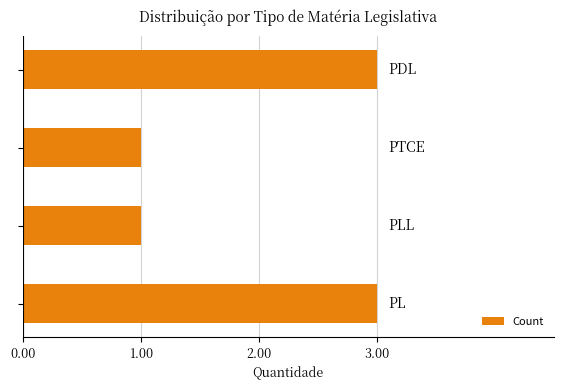

What is the greatest value displayed?

3